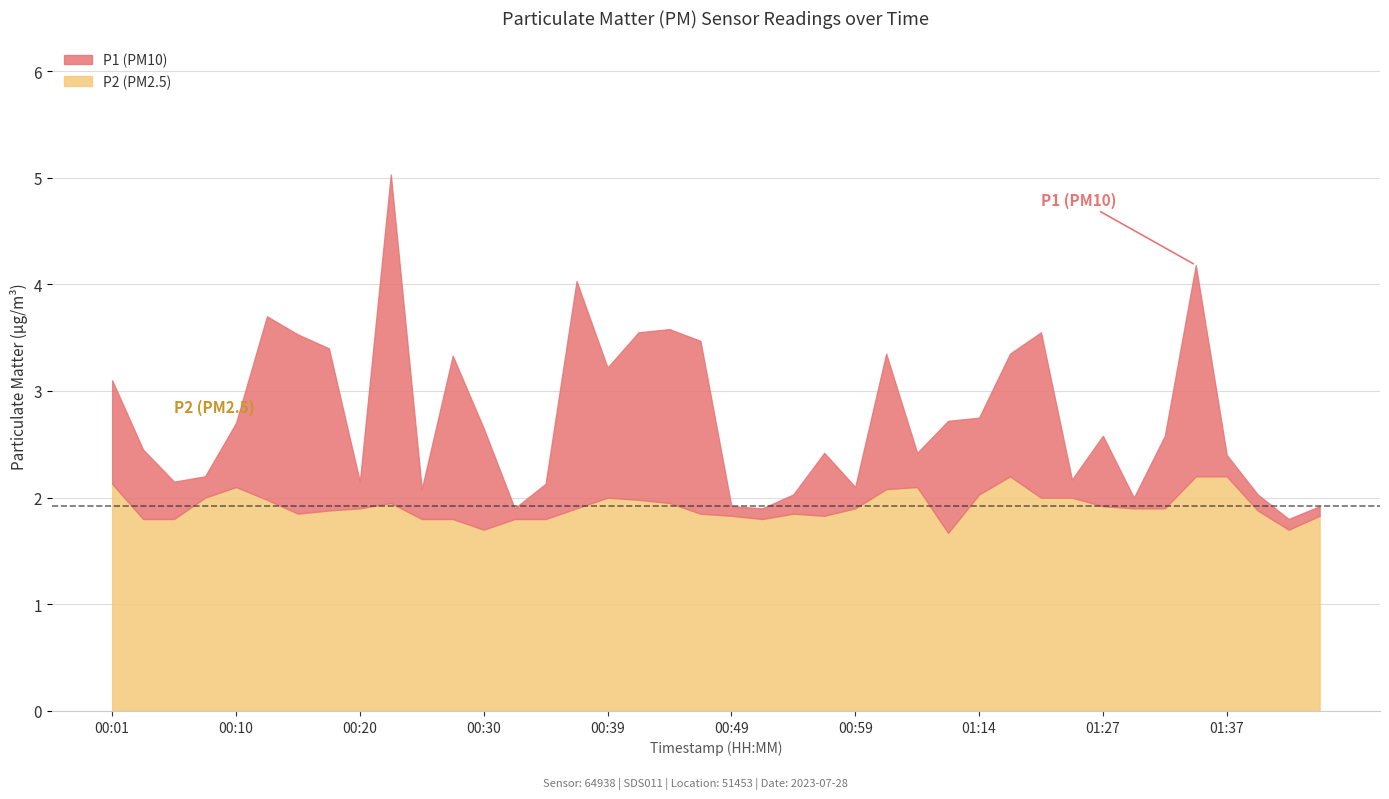

What is the sum of the P2 values at 00:59 and 01:01?

4.0